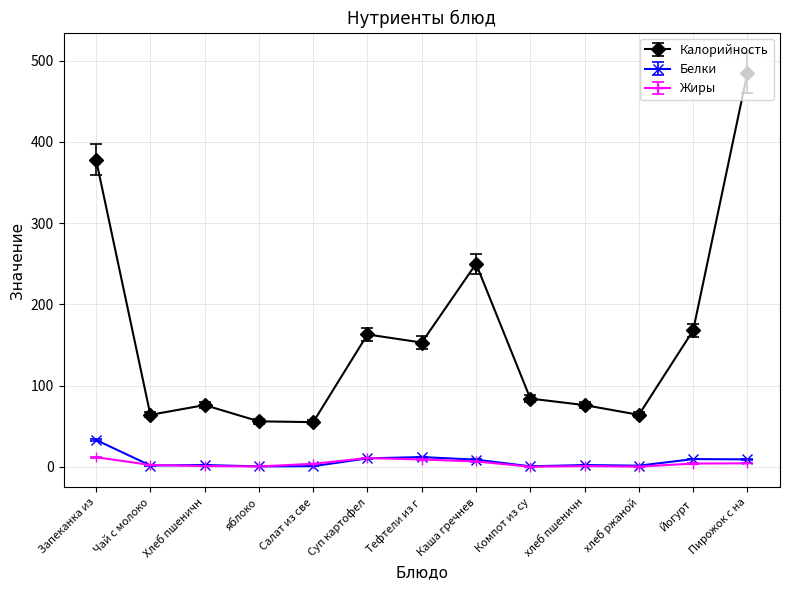

What is the value of the Жиры point at the 5th from the left?

3.7